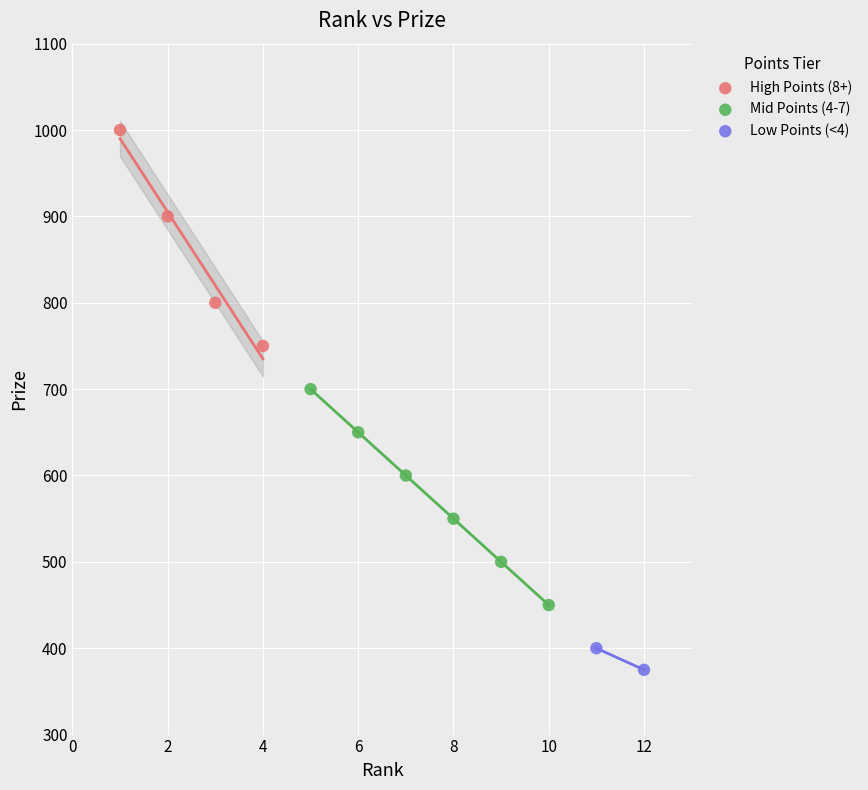

What are all the series names shown in the legend?

High Points (8+), Mid Points (4-7), Low Points (<4)